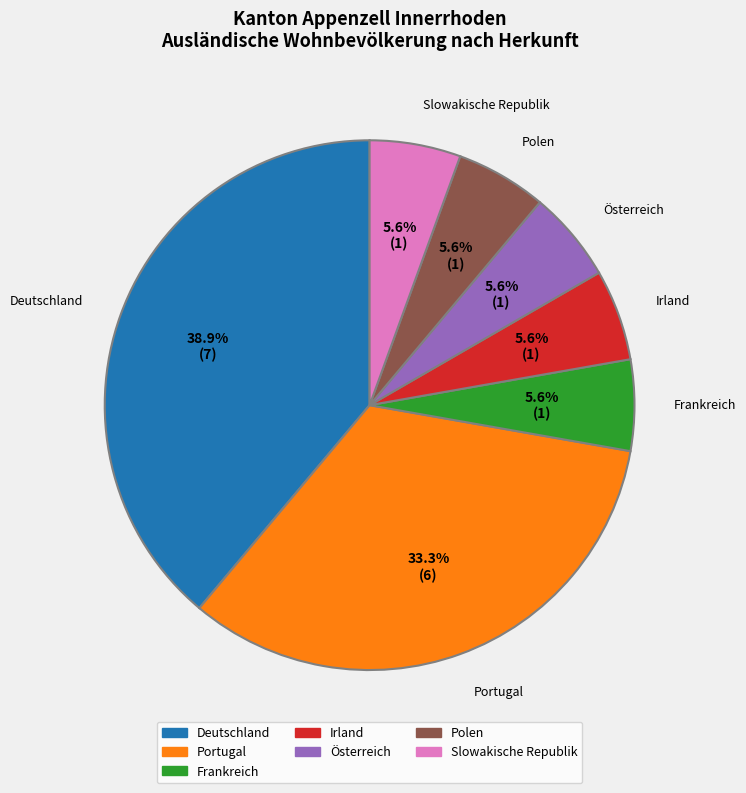

Do Slowakische Republik and Portugal together represent more than half of the pie?

No